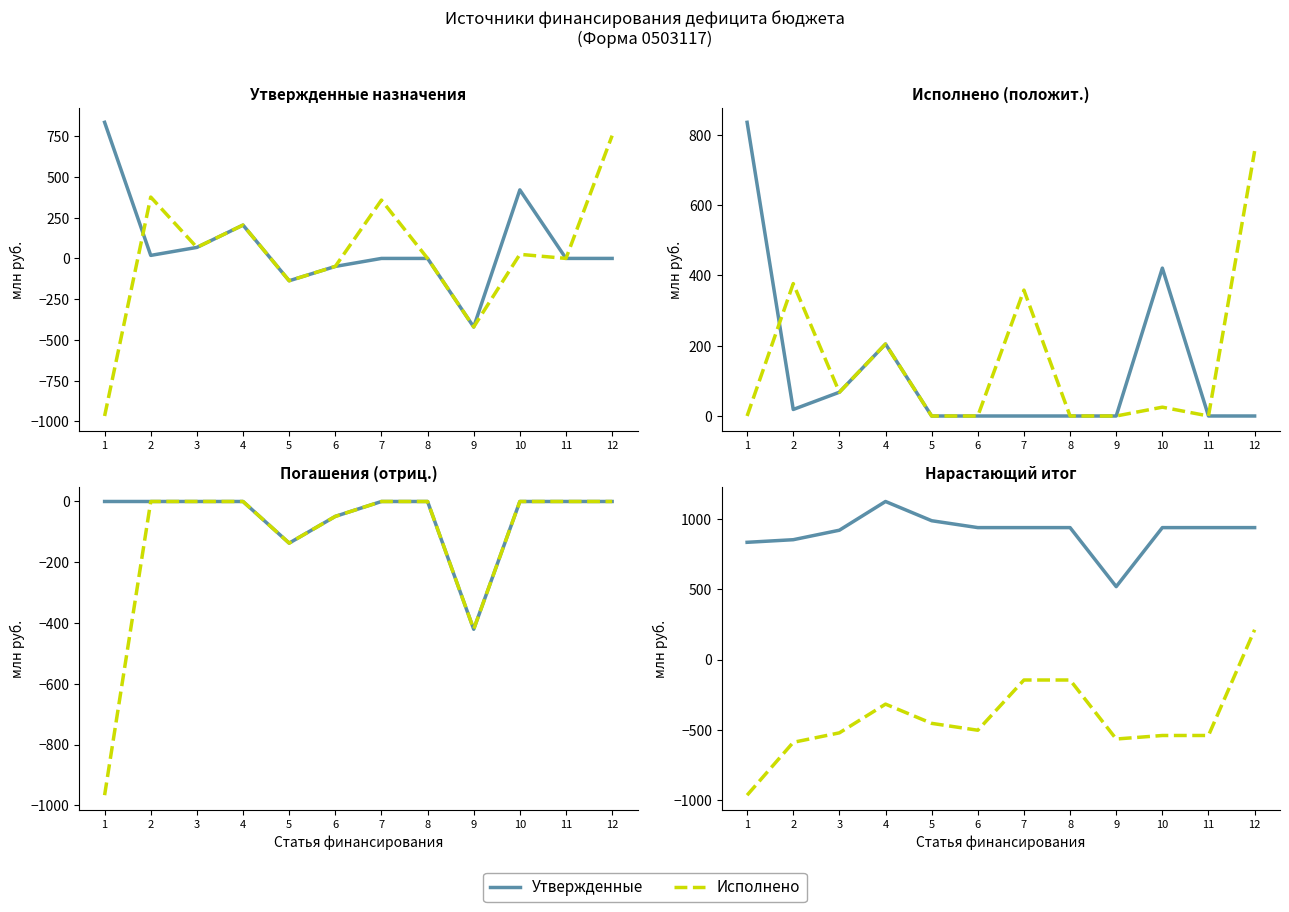

What is the difference between the maximum and minimum values in the Исполнено series?

1178.7